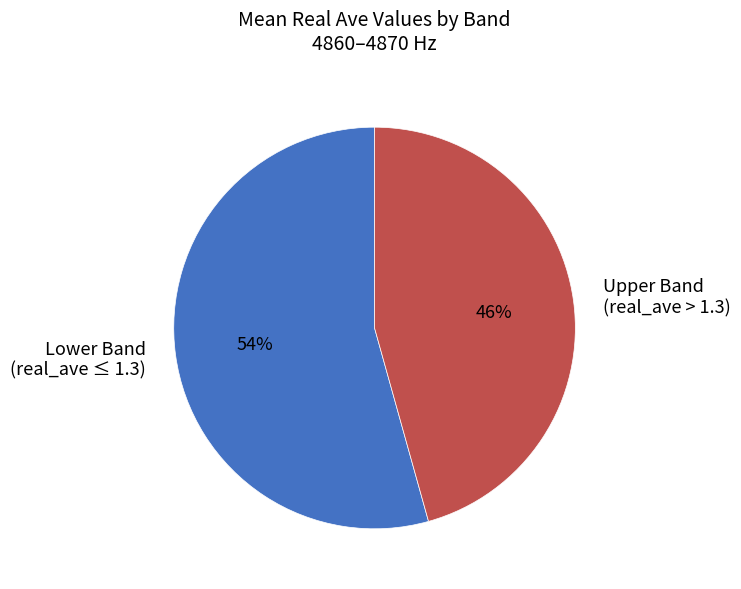

Do Lower Band (real_ave ≤ 1.3) and Upper Band (real_ave > 1.3) together represent more than half of the pie?

Yes